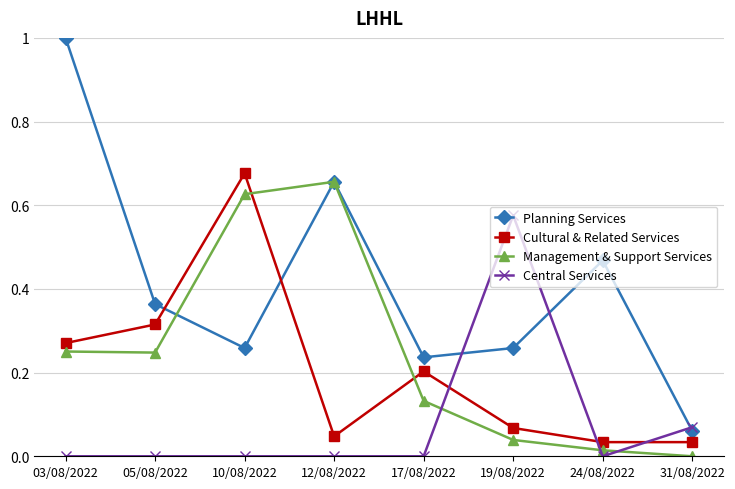

At which category does the chart reach its peak across all series?

03/08/2022